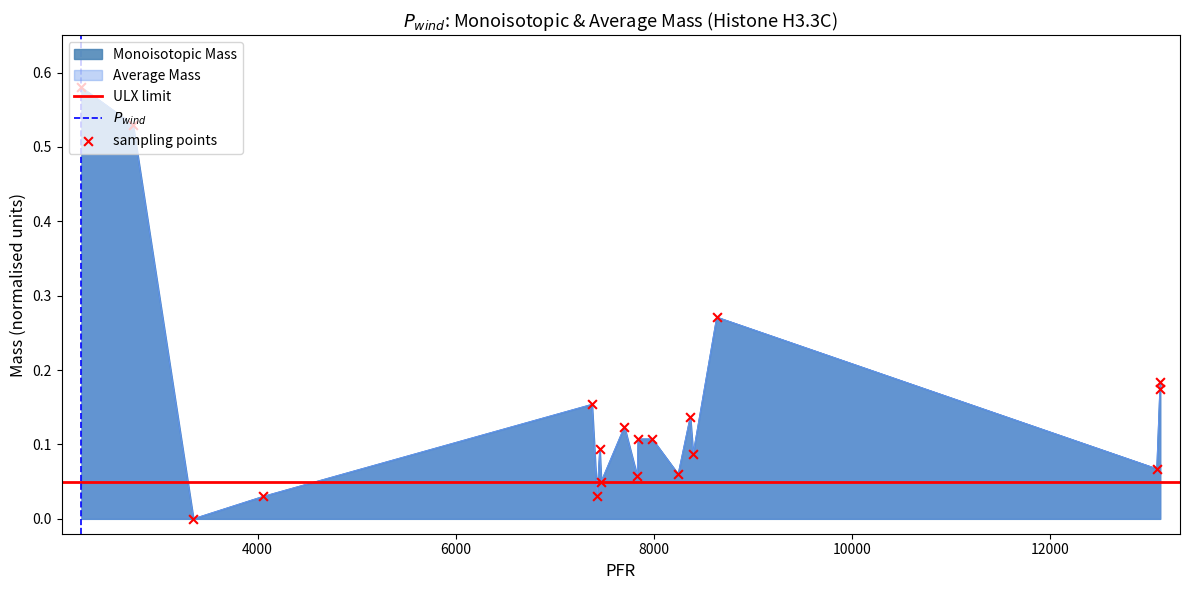

Which series reaches the maximum Y coordinate?

Monoisotopic Mass